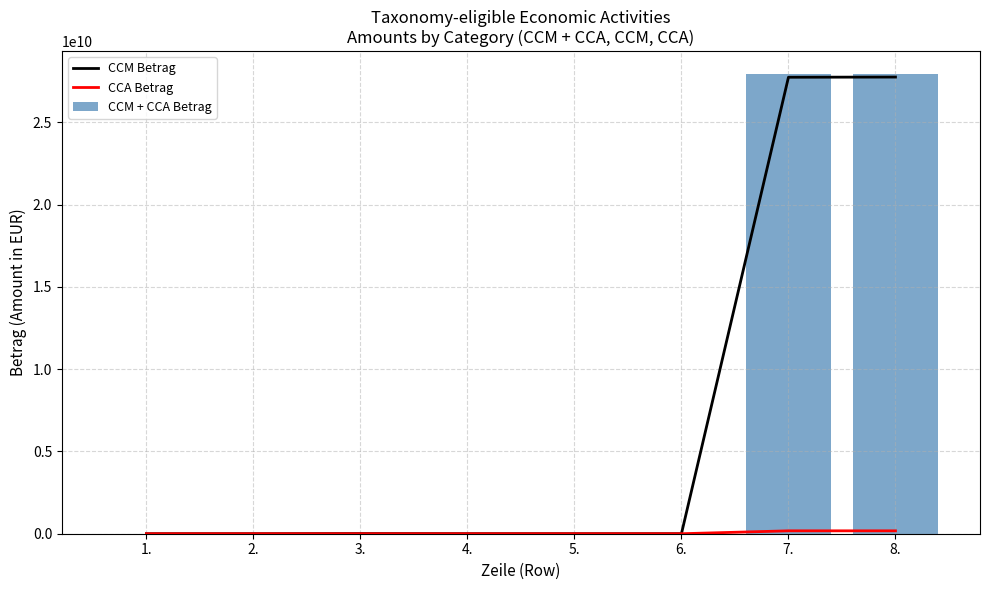

Is it true that CCM + CCA Betrag equals 323503.9 at 5.?

False